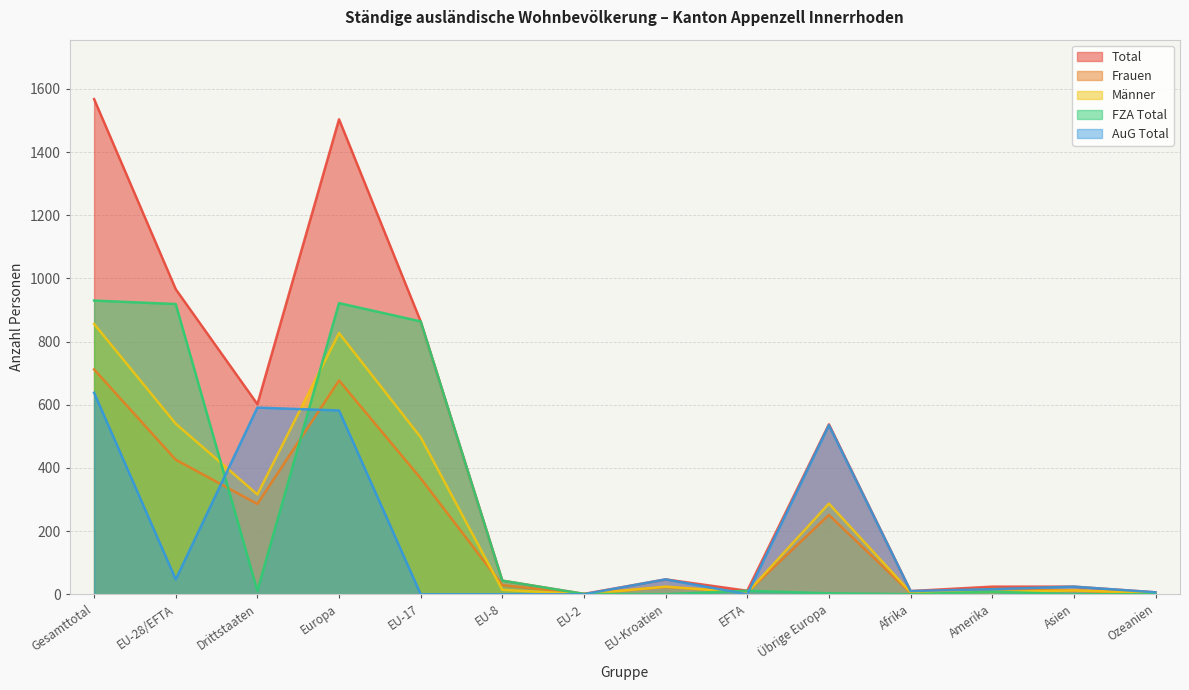

Is it true that Männer equals 24 at EU-Kroatien?

True